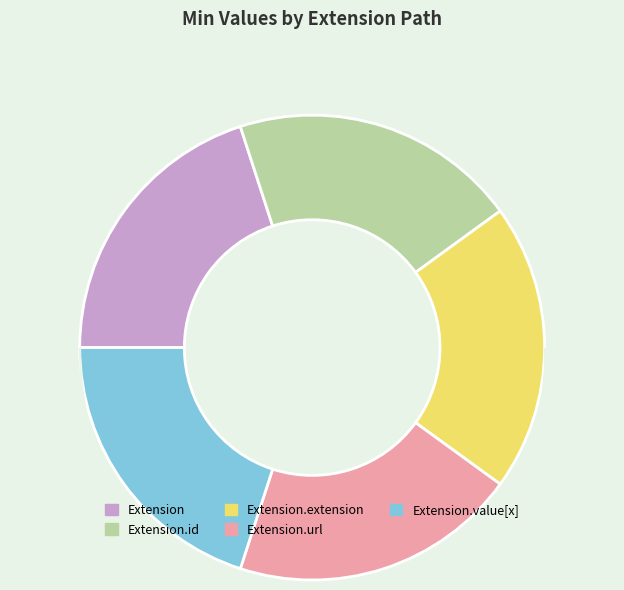

Combined, do Extension.extension and Extension.value[x] account for over 50%?

No